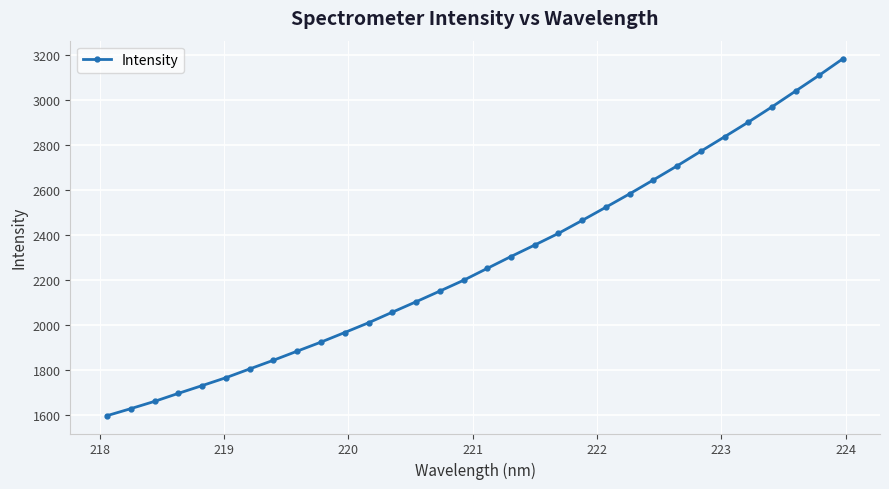

What is the minimum value shown in the chart?

1597.0